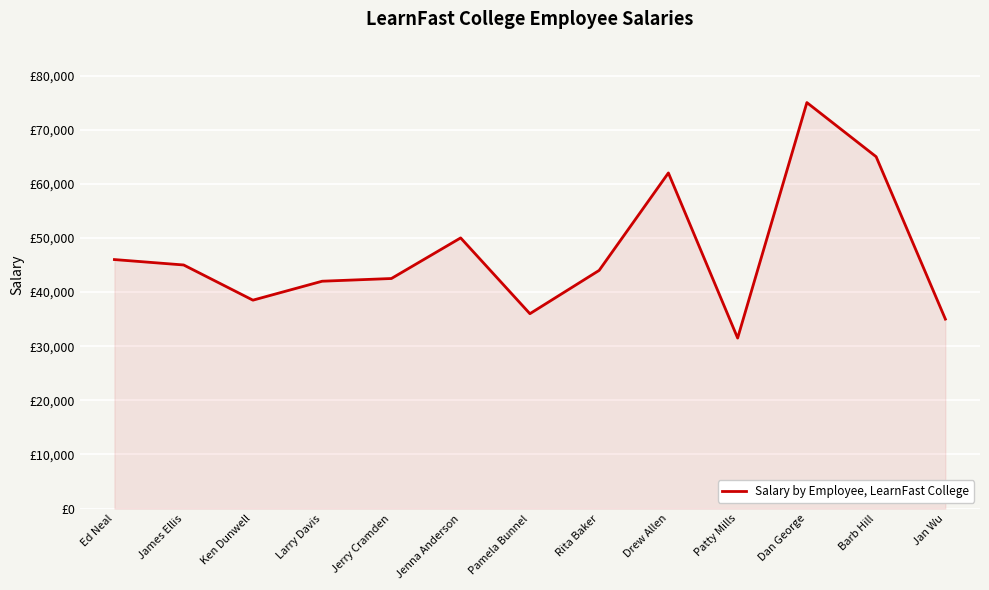

Does the chart have visible grid lines?

Yes